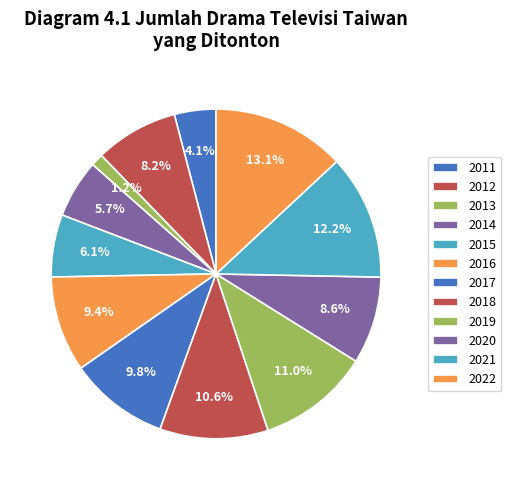

Approximately how many times larger is the value at 2013 compared to 2011?

0.3